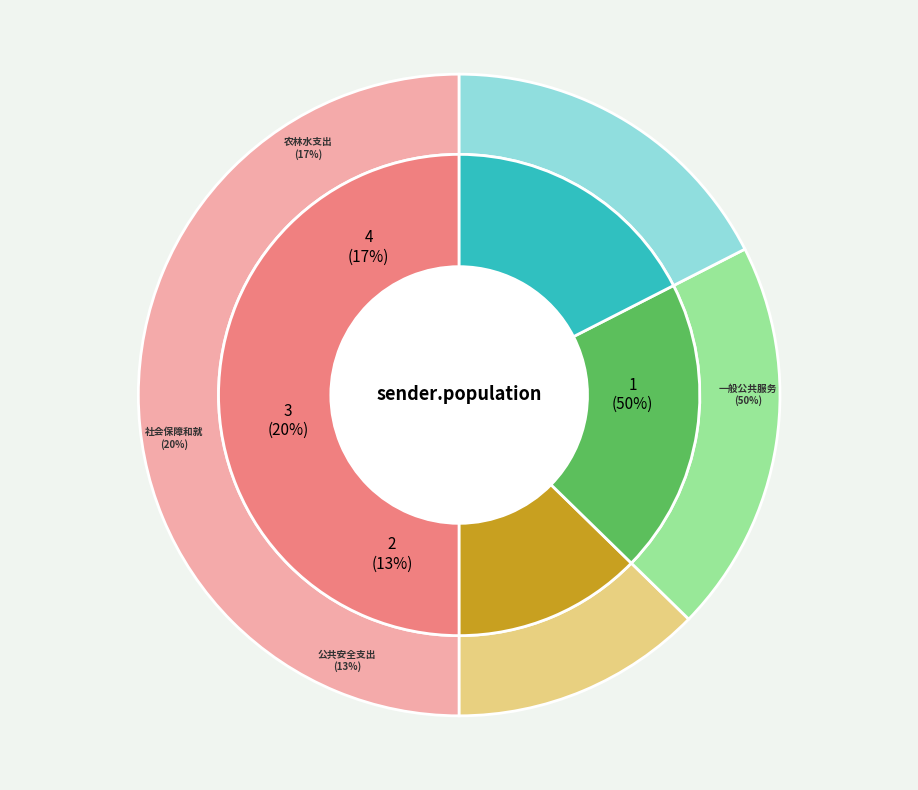

Combined, what portion of the pie is 一般公共服务支出 and 公共安全支出?

62.7%